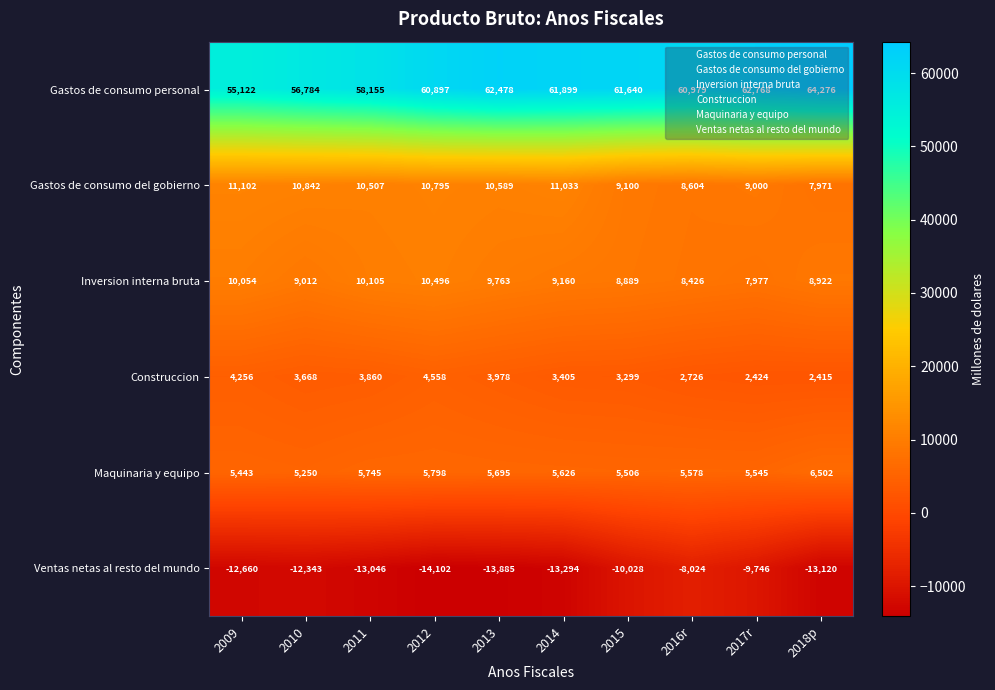

What is the difference between the maximum and minimum values in the Ventas netas al resto del mundo series?

6078